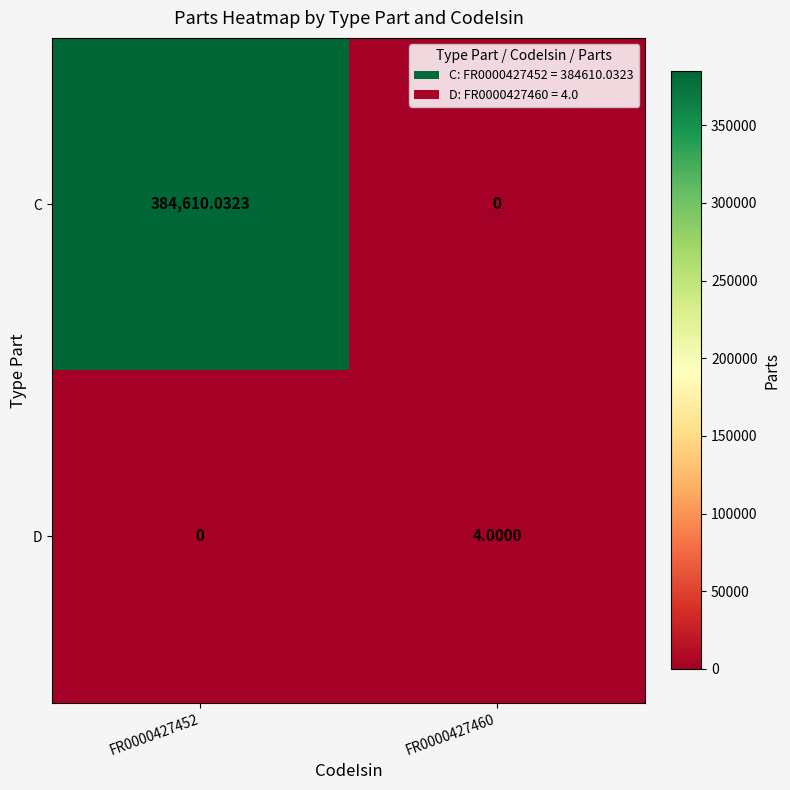

Which series has the widest spread of values?

C